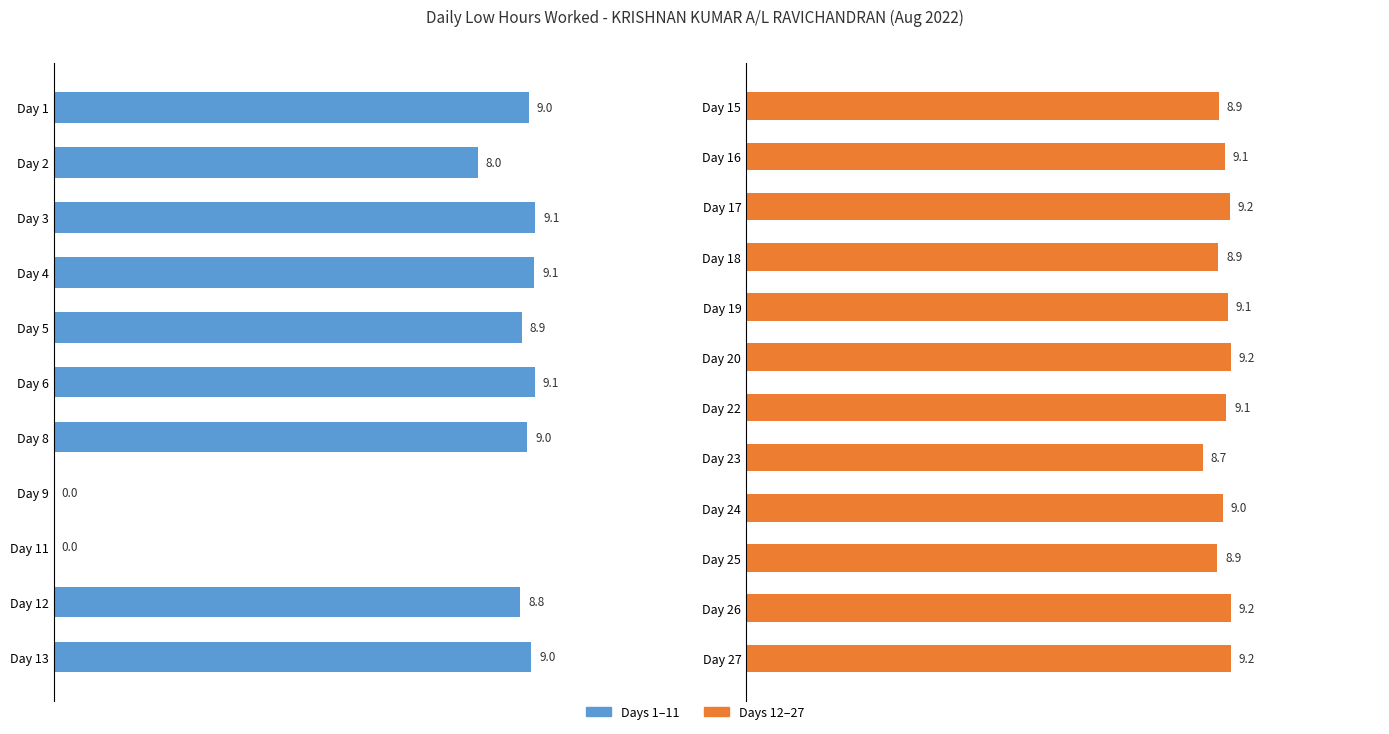

How many bars are there in total?

23